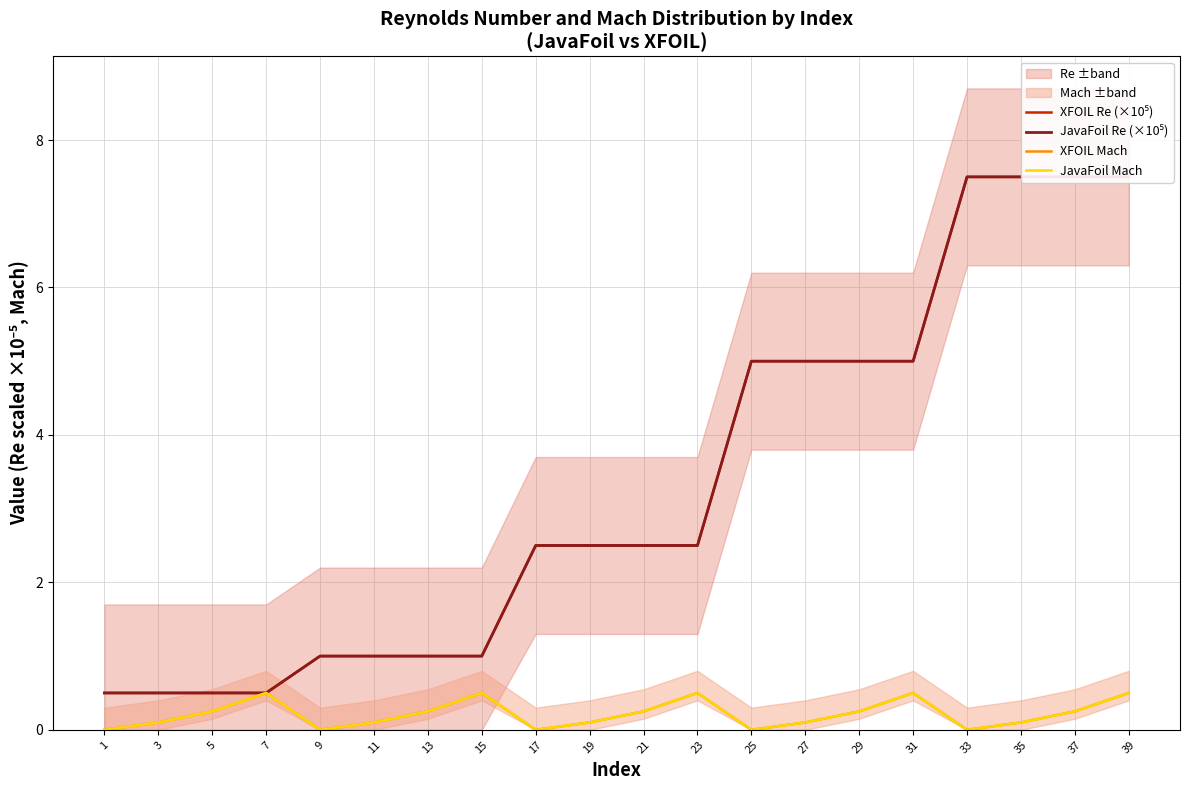

True or false: JavaFoil Mach and XFOIL Mach cross at least once.

False